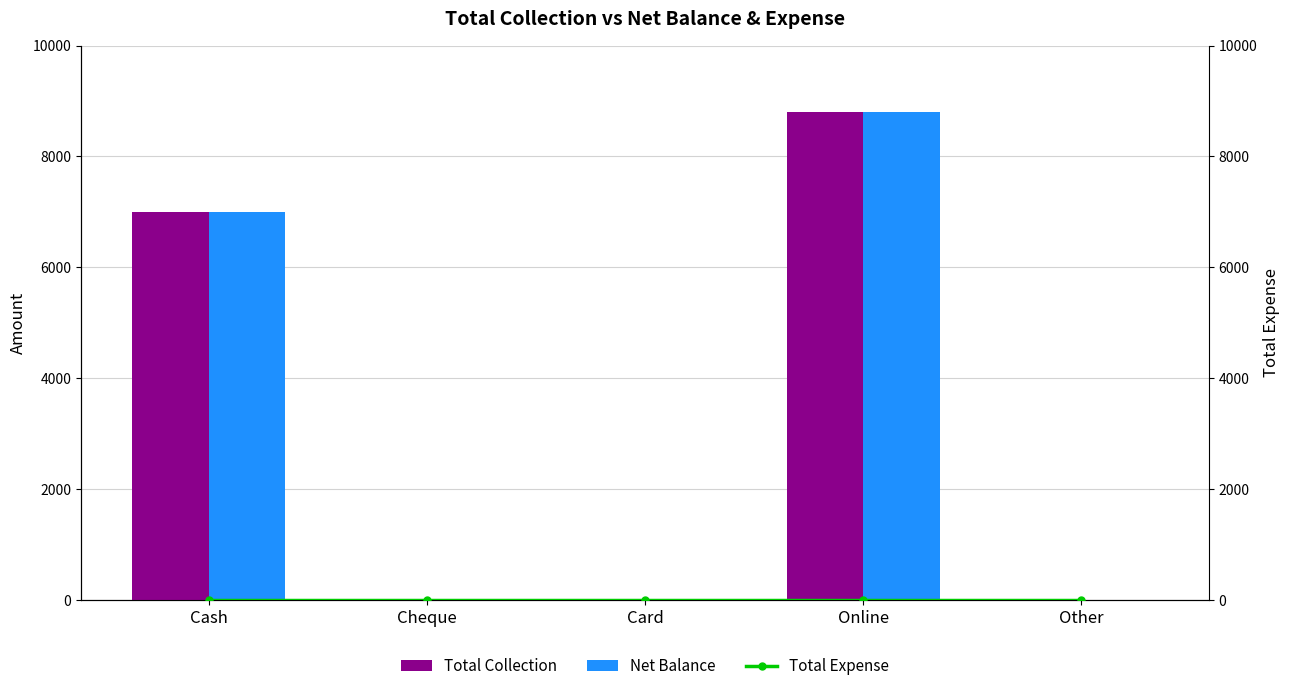

Are the bars grouped side by side (vs. stacked)?

Yes